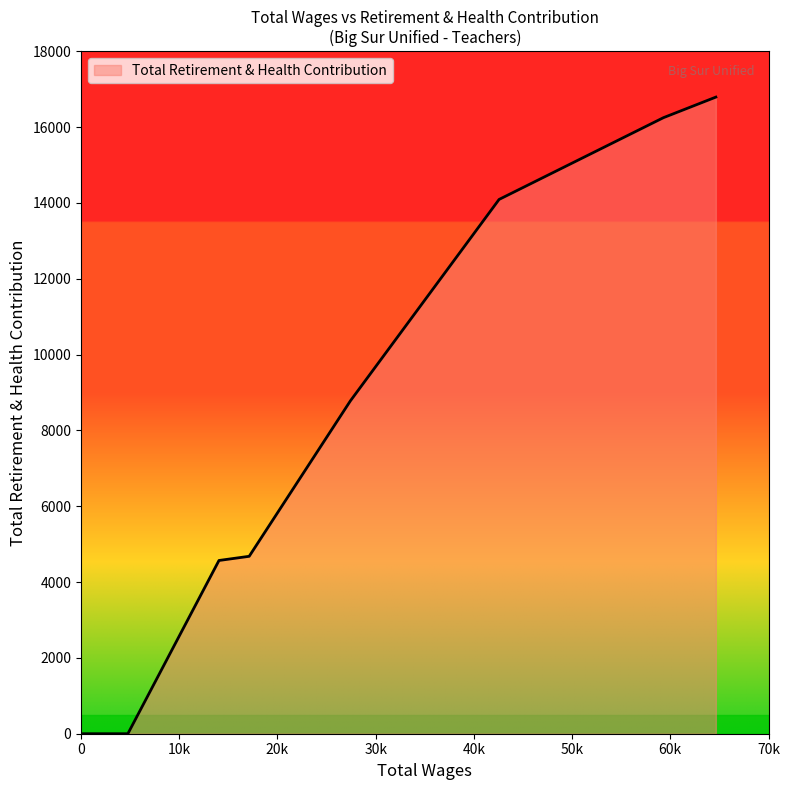

Count the number of data series in this chart.

1